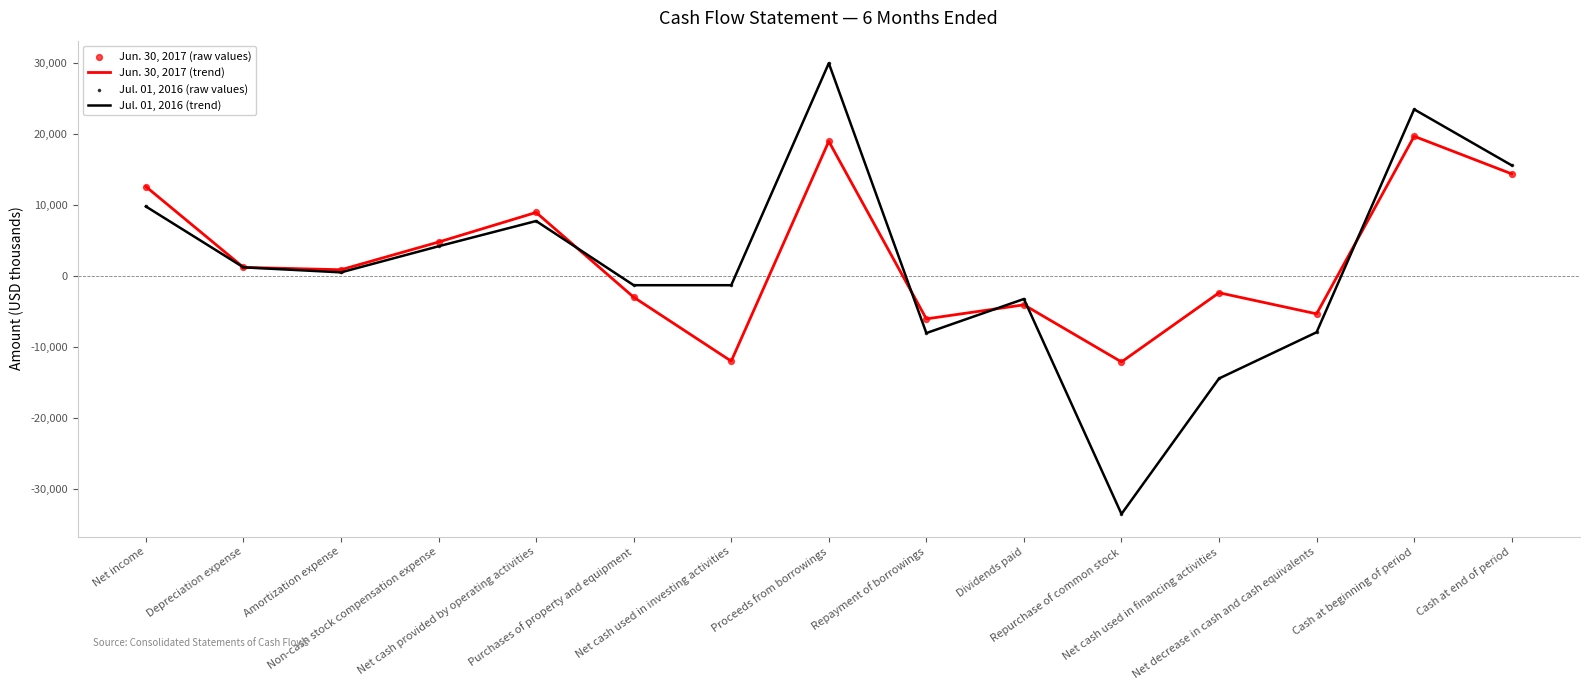

Which series has the largest range (max minus min)?

Jul. 01, 2016 (trend)